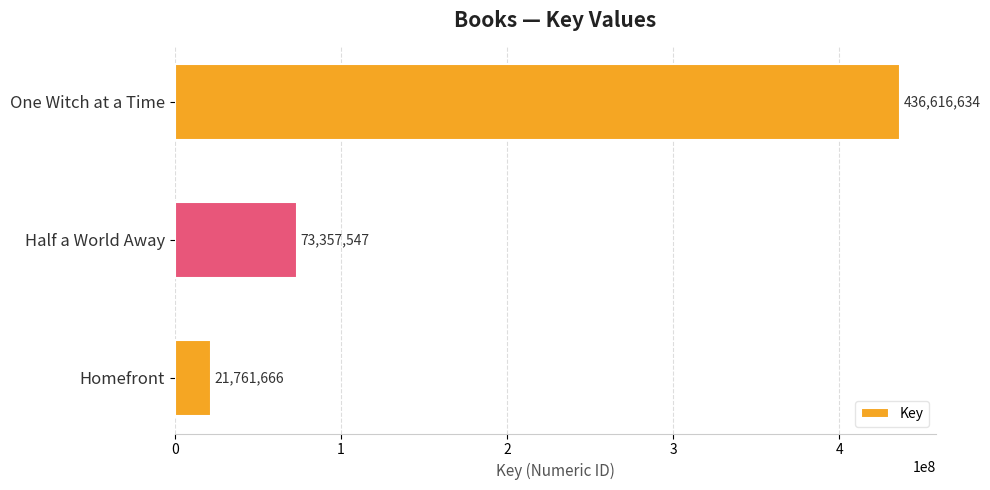

What is the smallest value displayed?

21761666